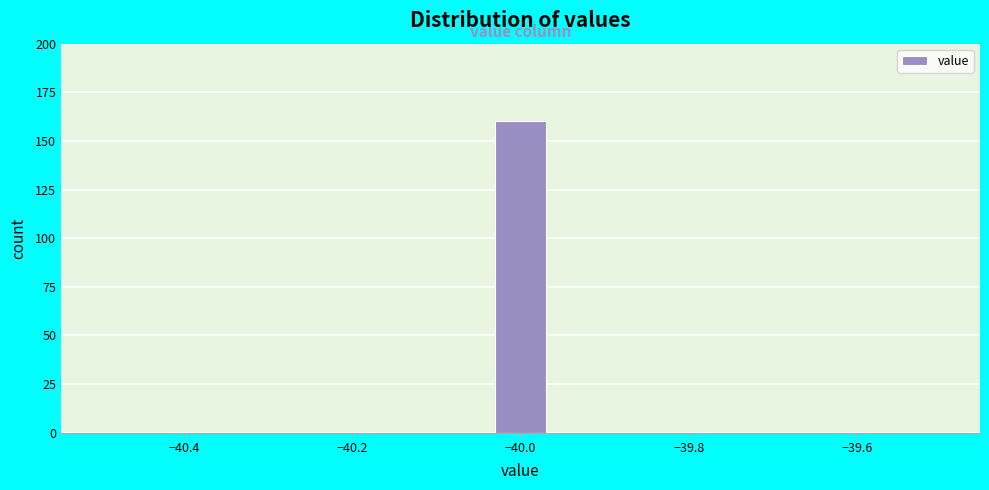

Read against the x-axis, roughly where is the centre of the tallest bar?

-40.00